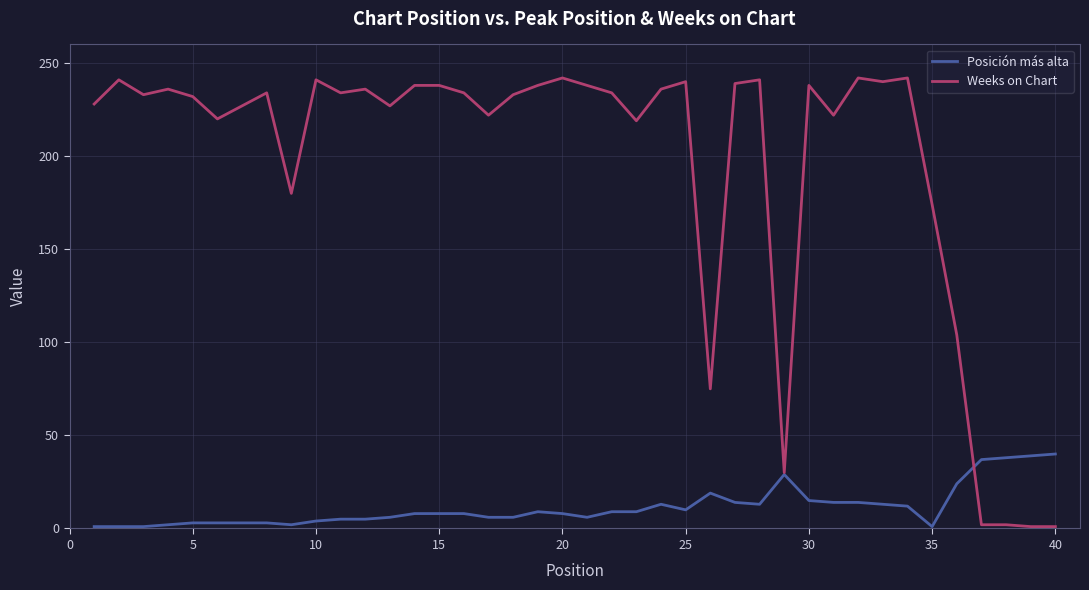

What is the greatest value displayed?

242